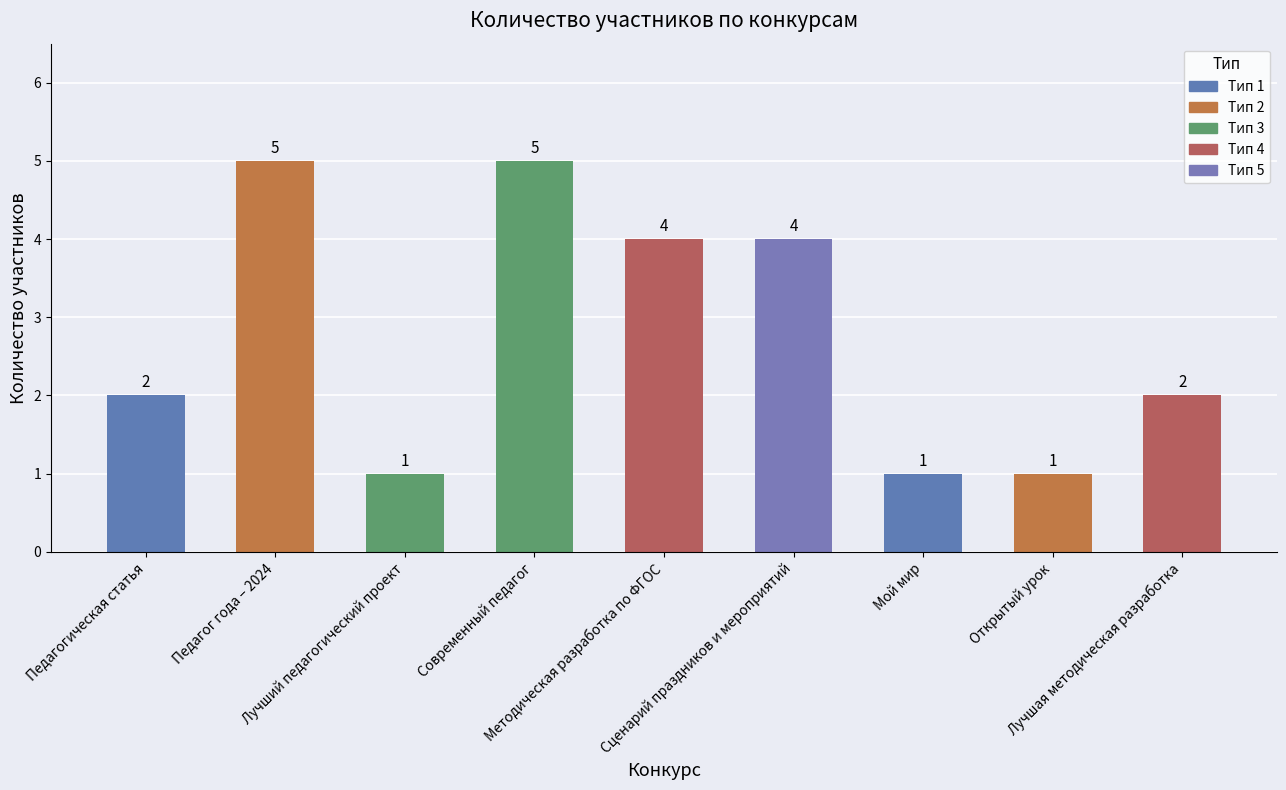

How many data points are less than 2?

3